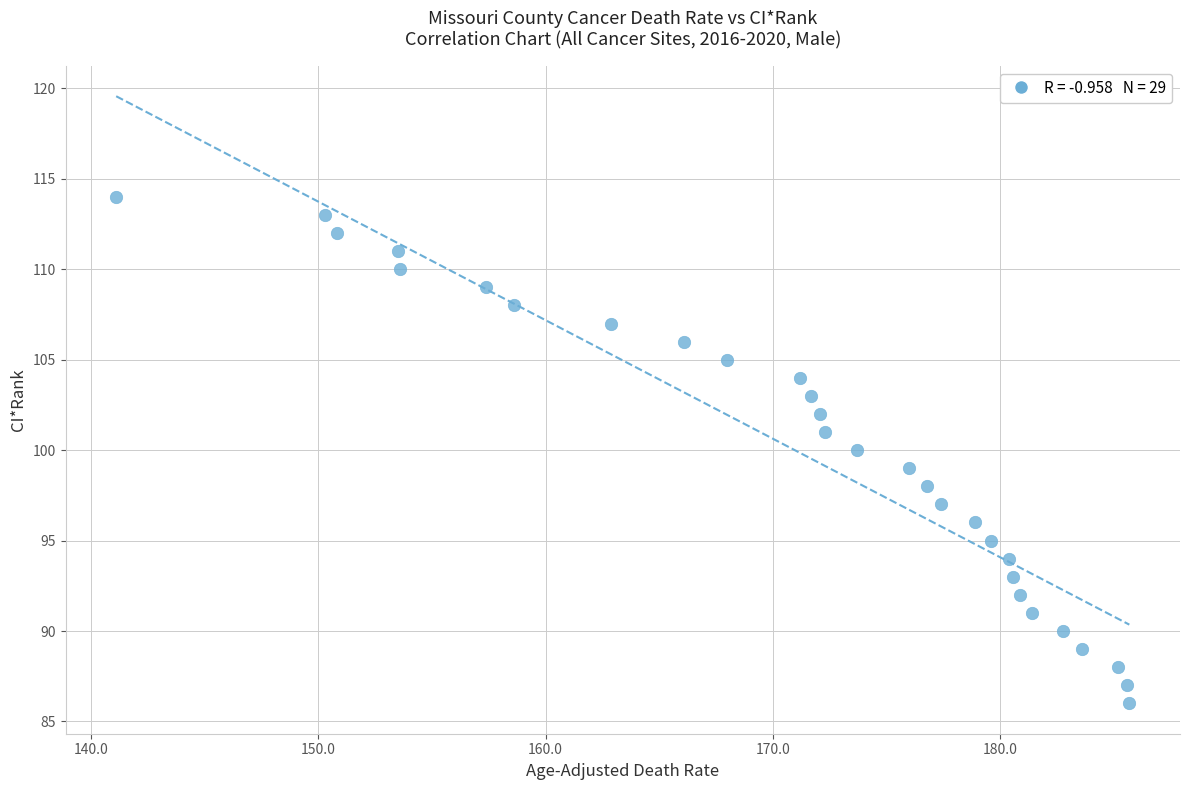

What is the range of Y values (max minus min)?

28